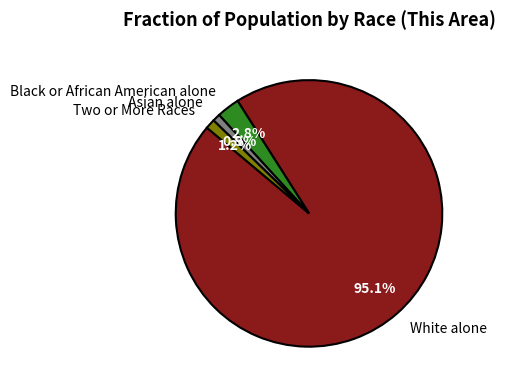

How many segments does this pie chart have?

4